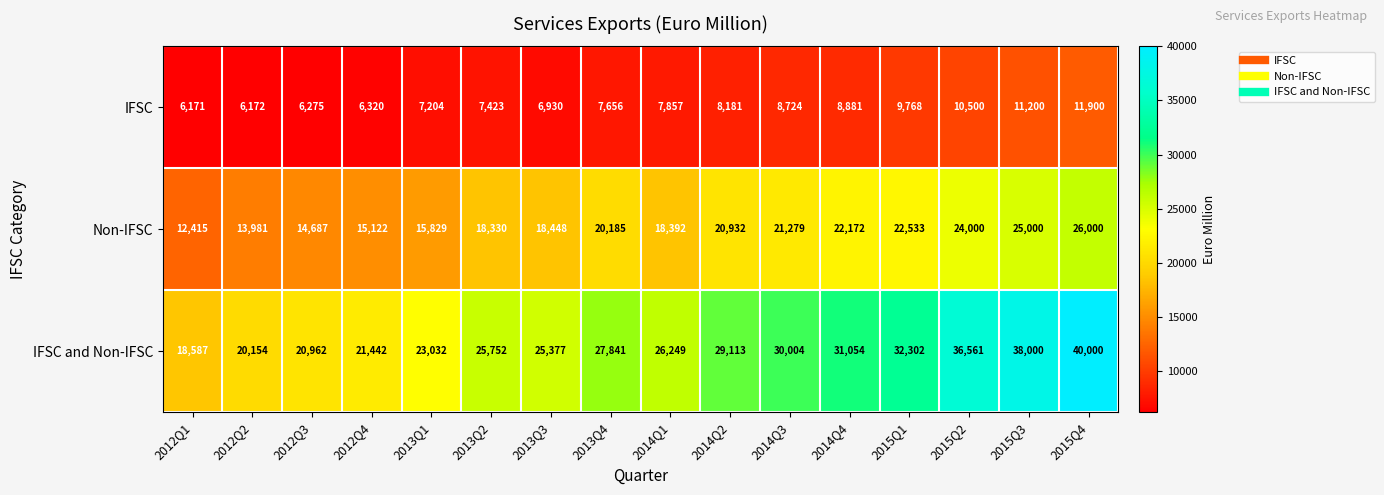

What is the difference between the maximum and minimum values in the IFSC and Non-IFSC series?

21413